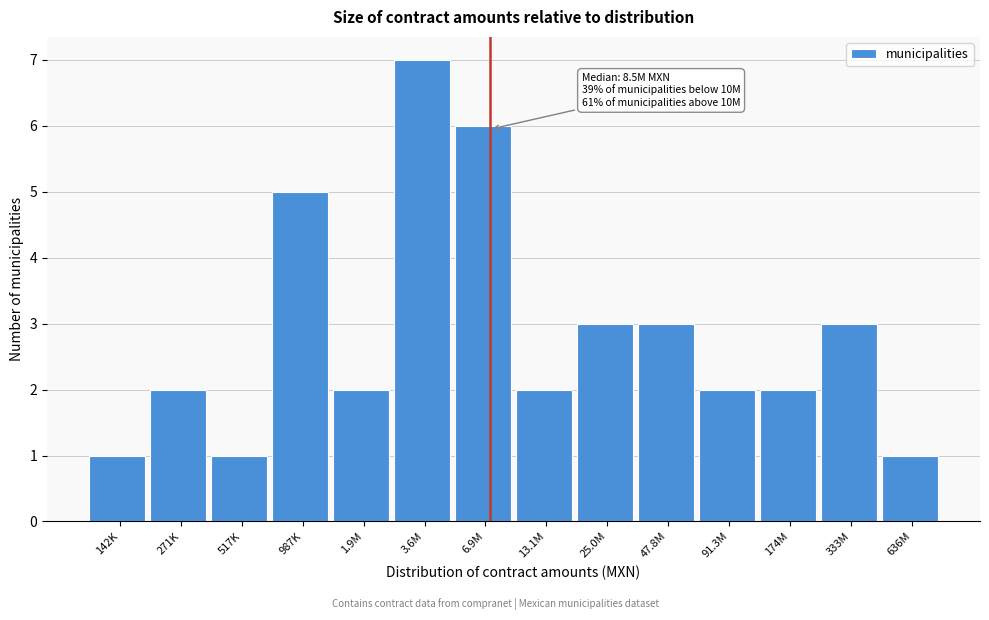

Reading right to left, transcribe all the data shown in this chart.

636M=1	333M=3	174M=2	91.3M=2	47.8M=3	25.0M=3	13.1M=2	6.9M=6	3.6M=7	1.9M=2	987K=5	517K=1	271K=2	142K=1